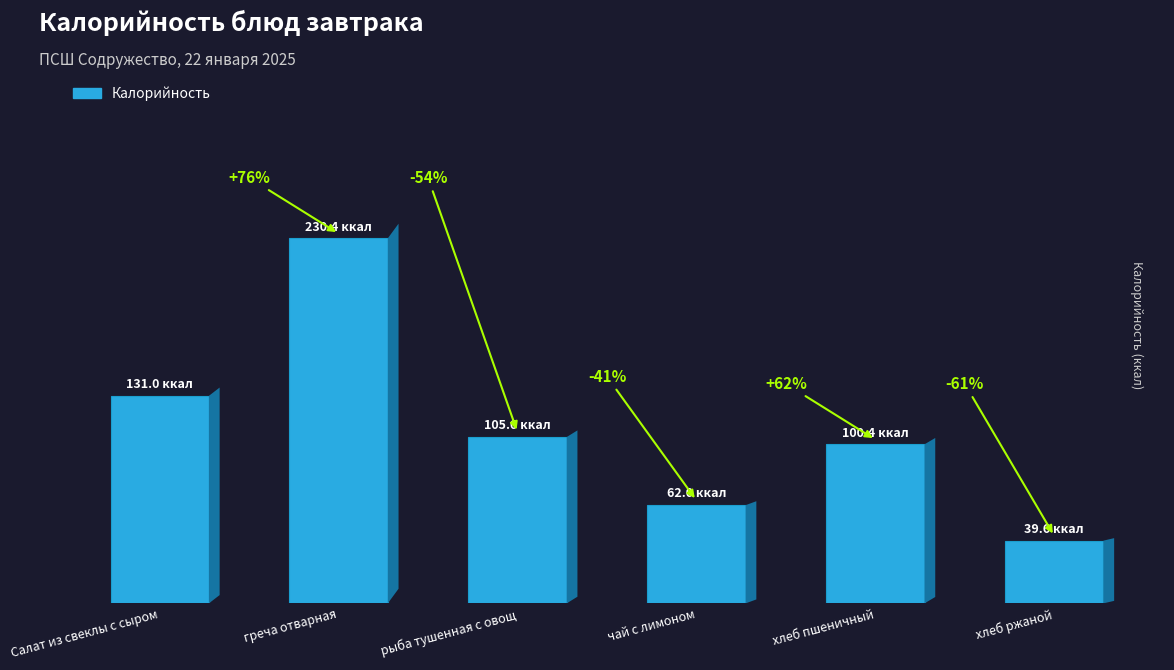

The chart shows a value of 100.0 at чай с лимоном. True or false?

False